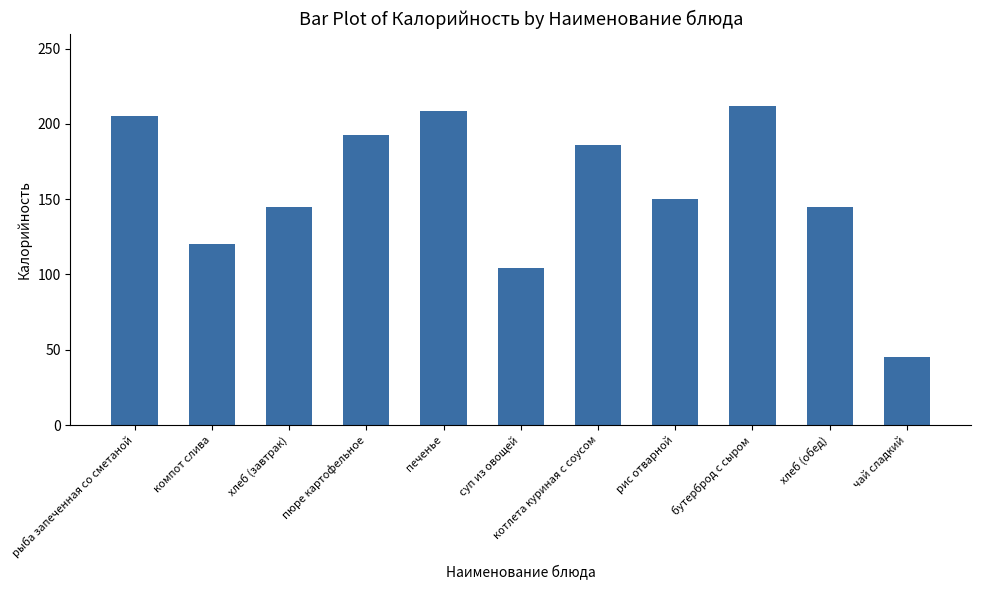

What is the value of the 6th bar from the left?

104.2